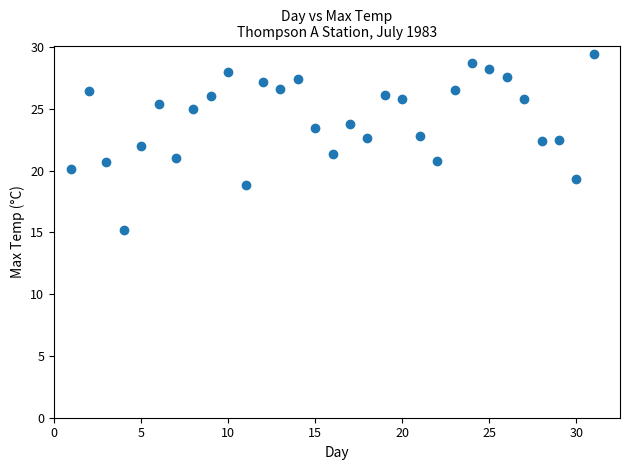

What is the range of Y values (max minus min)?

14.2